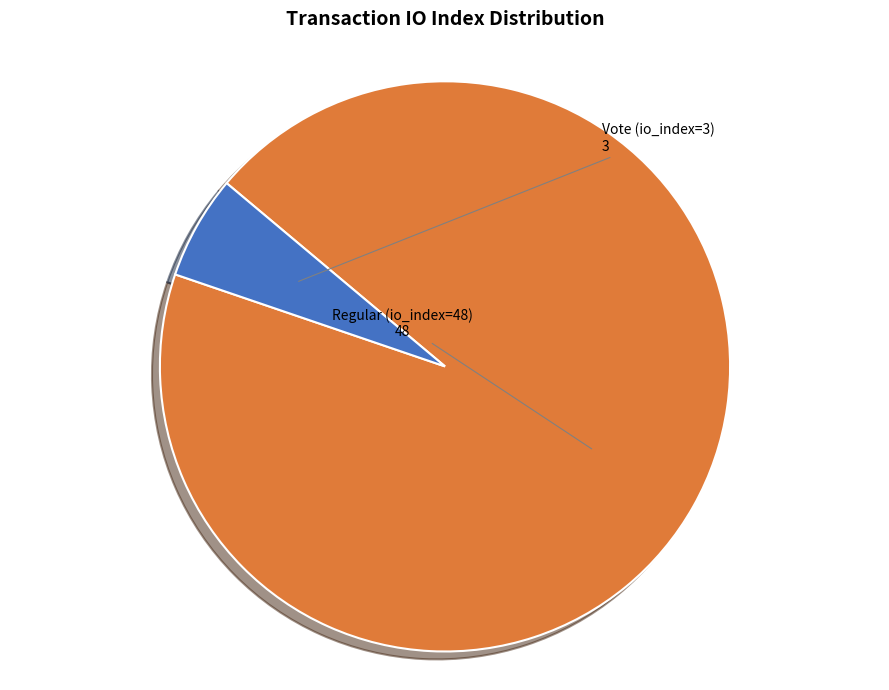

Is there any slice that represents more than half of the pie?

Yes